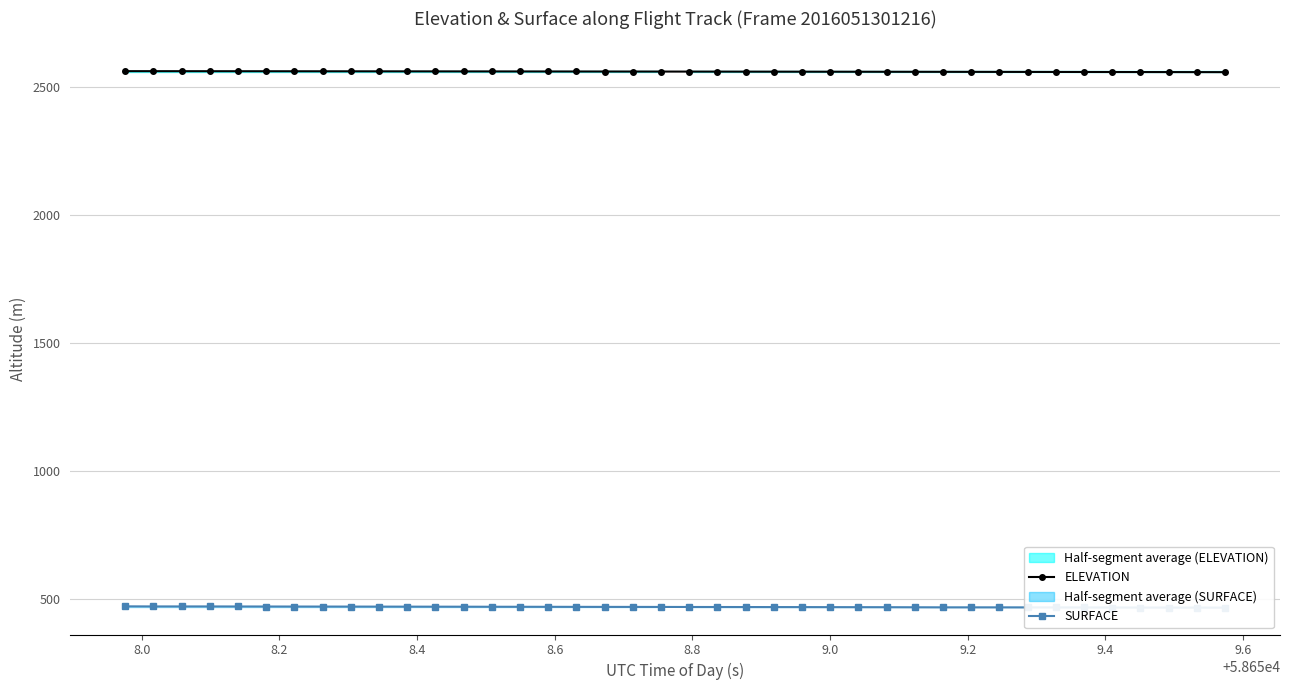

What is the lowest value of the ELEVATION series?

2559.3